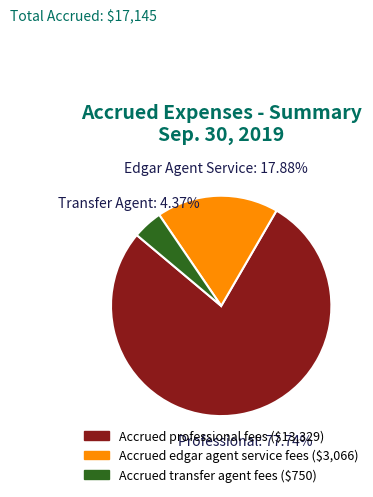

The Accrued professional fees slice represents 78% of the pie. True or false?

True